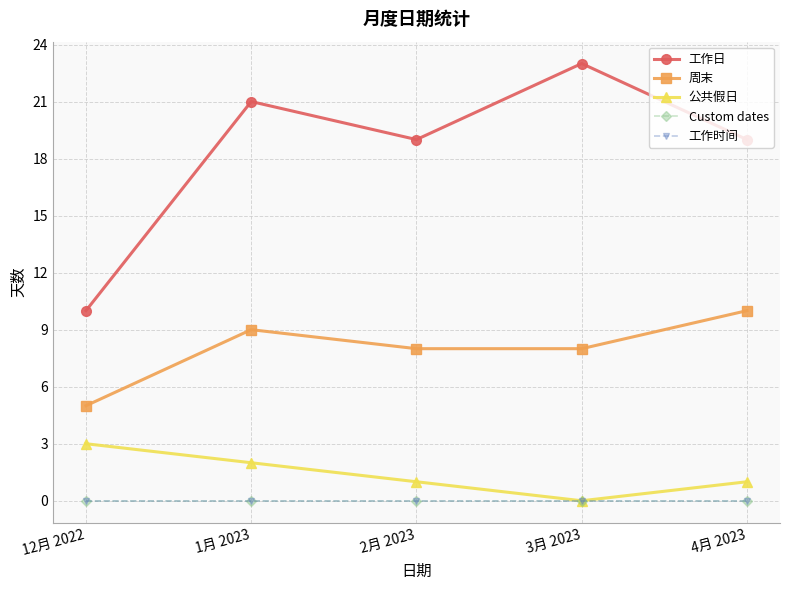

List the labels in order of 工作时间 value, largest first.

12月 2022, 1月 2023, 2月 2023, 3月 2023, 4月 2023